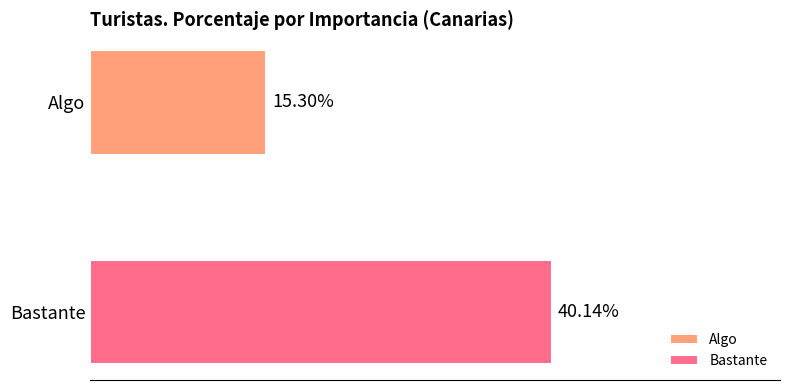

Which series has the largest range (max minus min)?

Algo